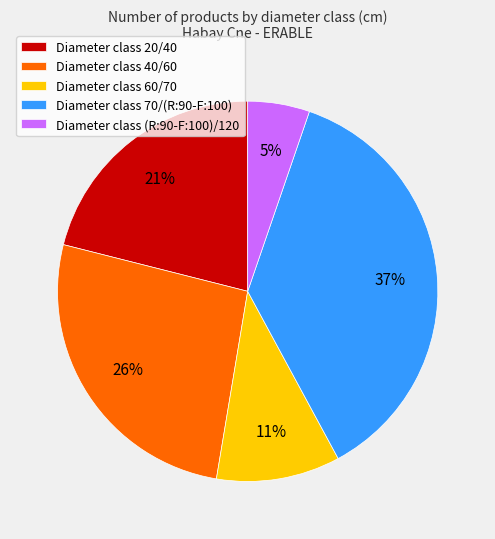

Rank the categories by value from highest to lowest.

Diameter class 70/(R:90-F:100), Diameter class 40/60, Diameter class 20/40, Diameter class 60/70, Diameter class (R:90-F:100)/120